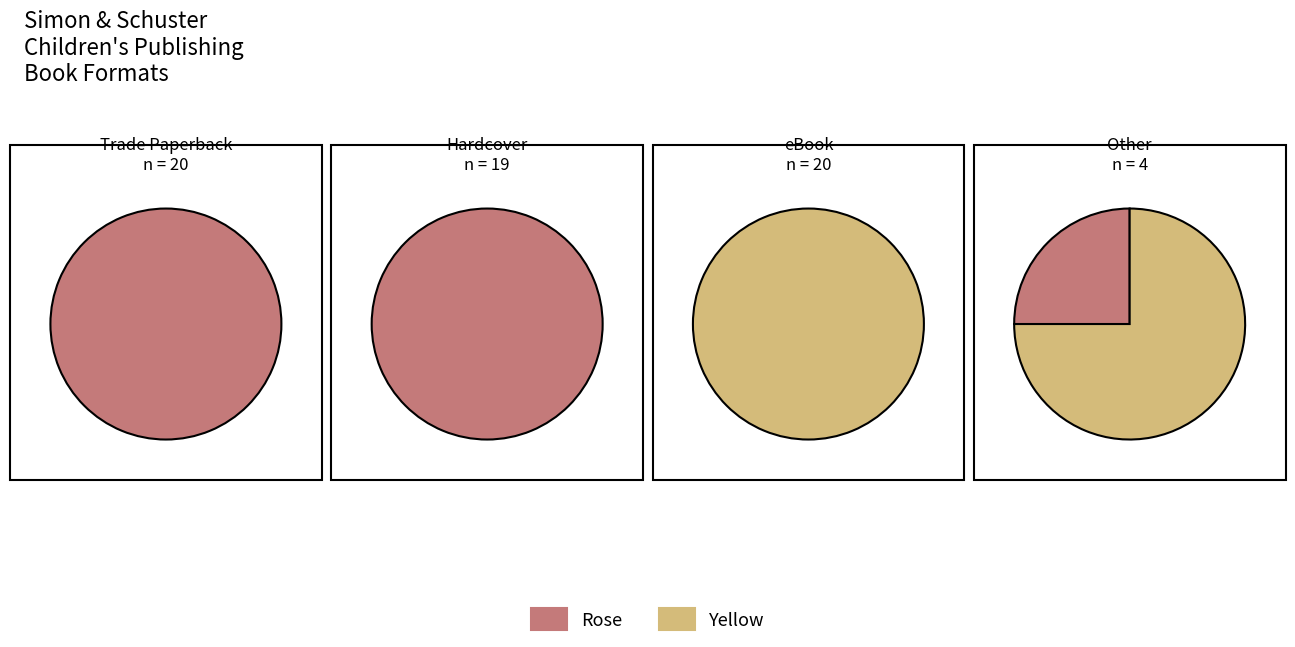

To the nearest percent, what percentage of the pie is eBook?

31%